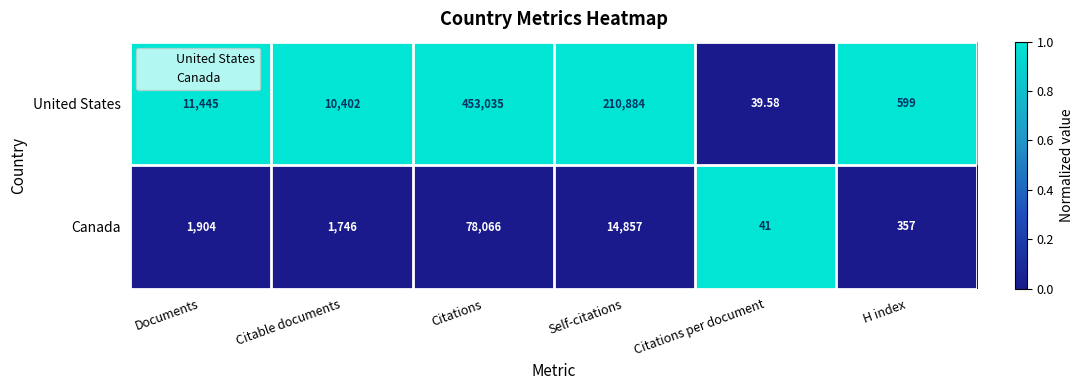

Rank the series by their maximum value, from highest to lowest.

United States, Canada